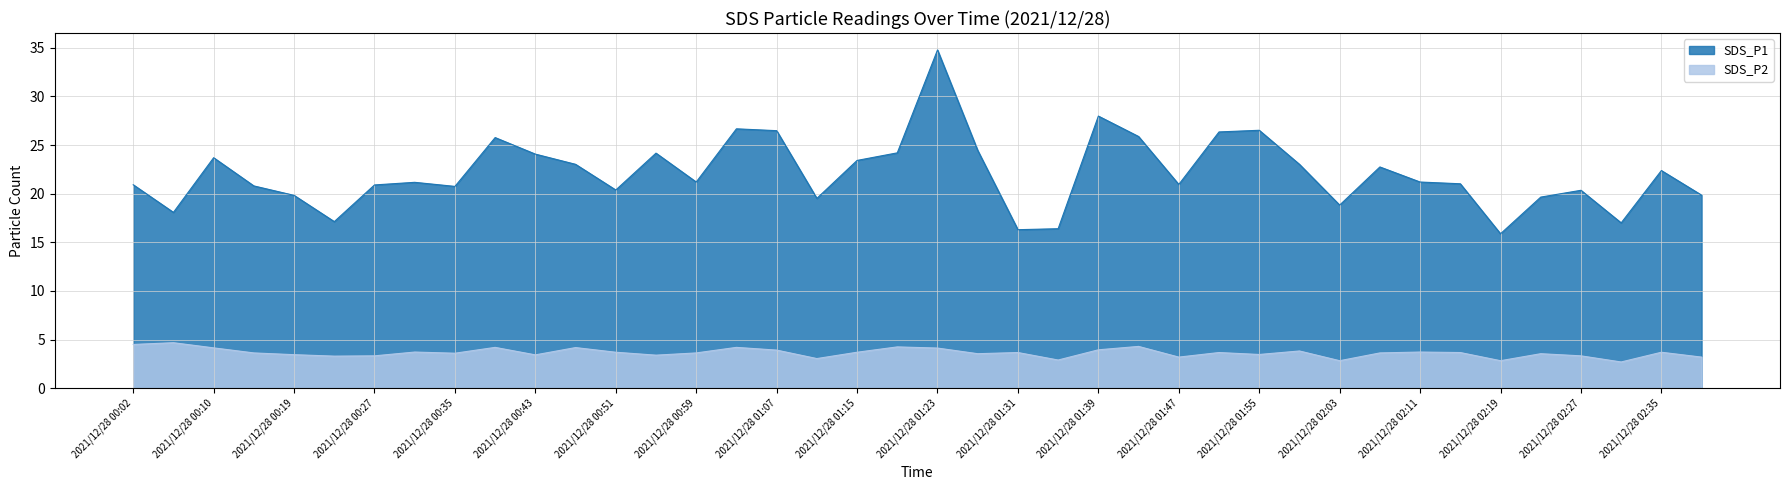

Where does the SDS_P2 series first go above 3?

2021/12/28 00:02